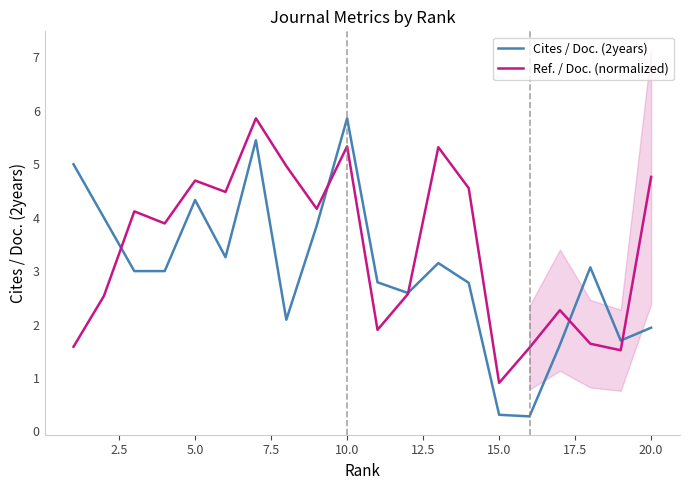

Which category has the highest value in the Cites / Doc. (2years) series?

10.0